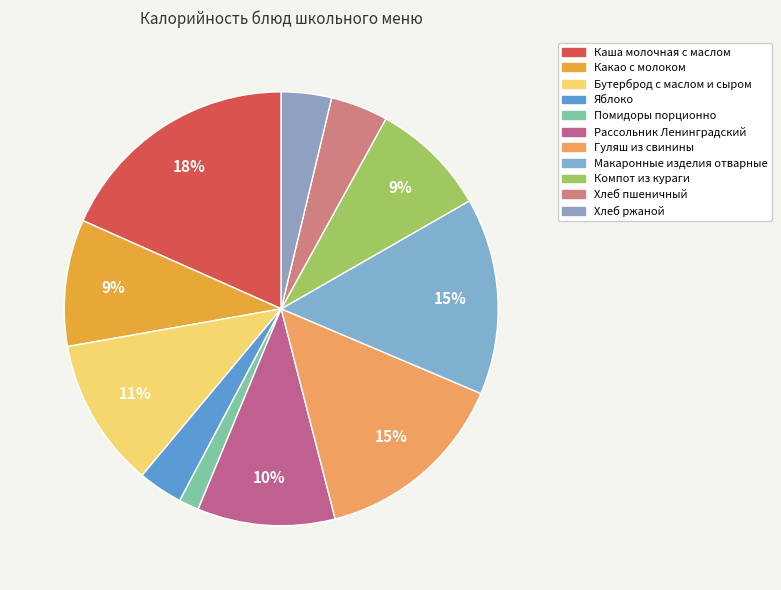

How many segments does this pie chart have?

11